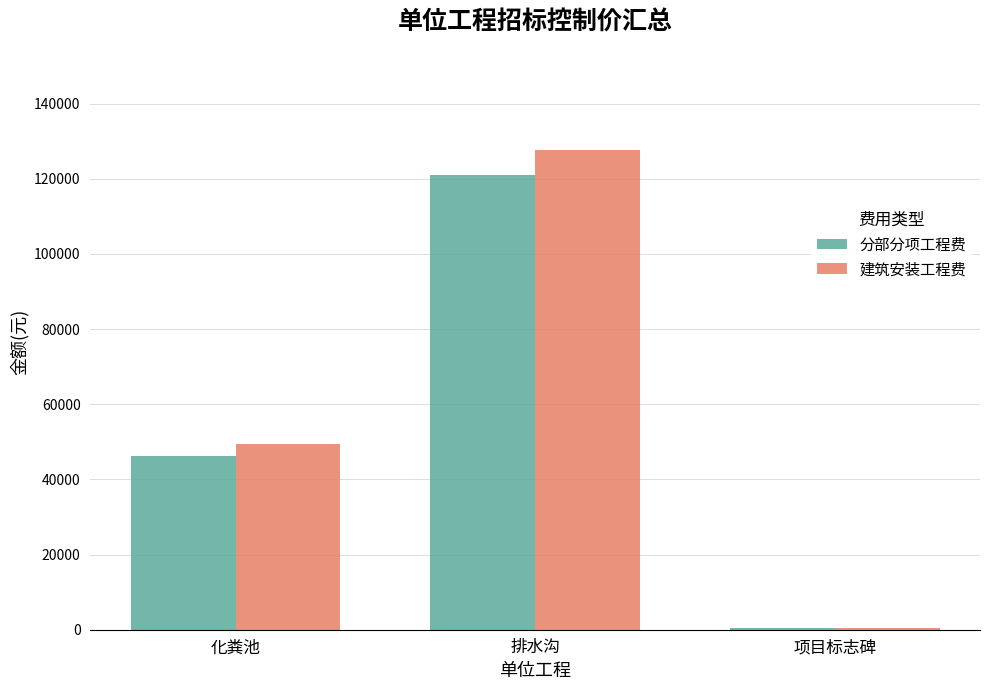

What is the average value of the 分部分项工程费 series?

55888.5